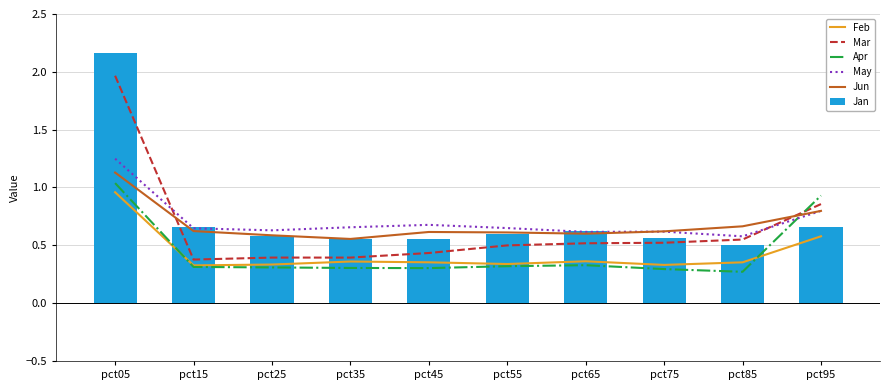

What is the difference between the maximum and minimum values in the Jan series?

1.7